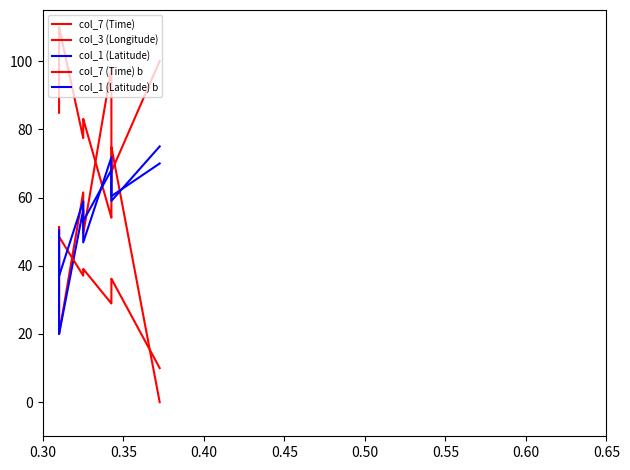

What is the average value of the col_1 (Latitude) series?

46.6